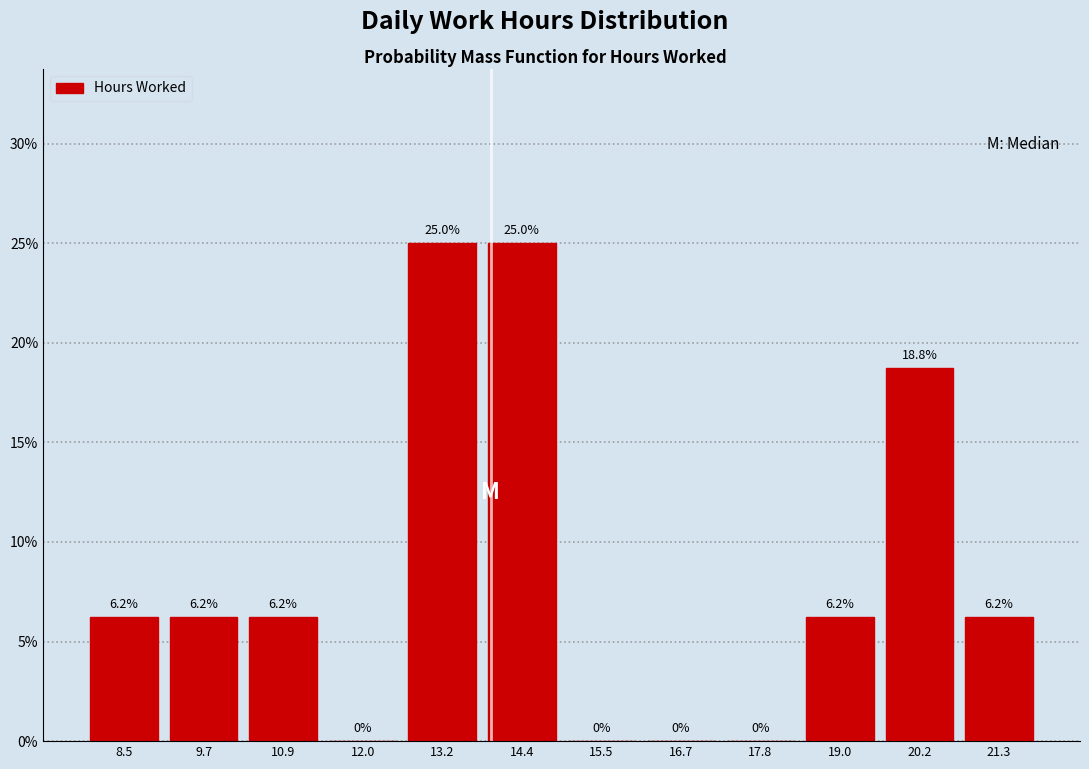

What is the height of the bar covering 18.4 to 19.6 on the x-axis? The bar edges are not printed on the chart, so give them approximately, as read against the axis.

6.2